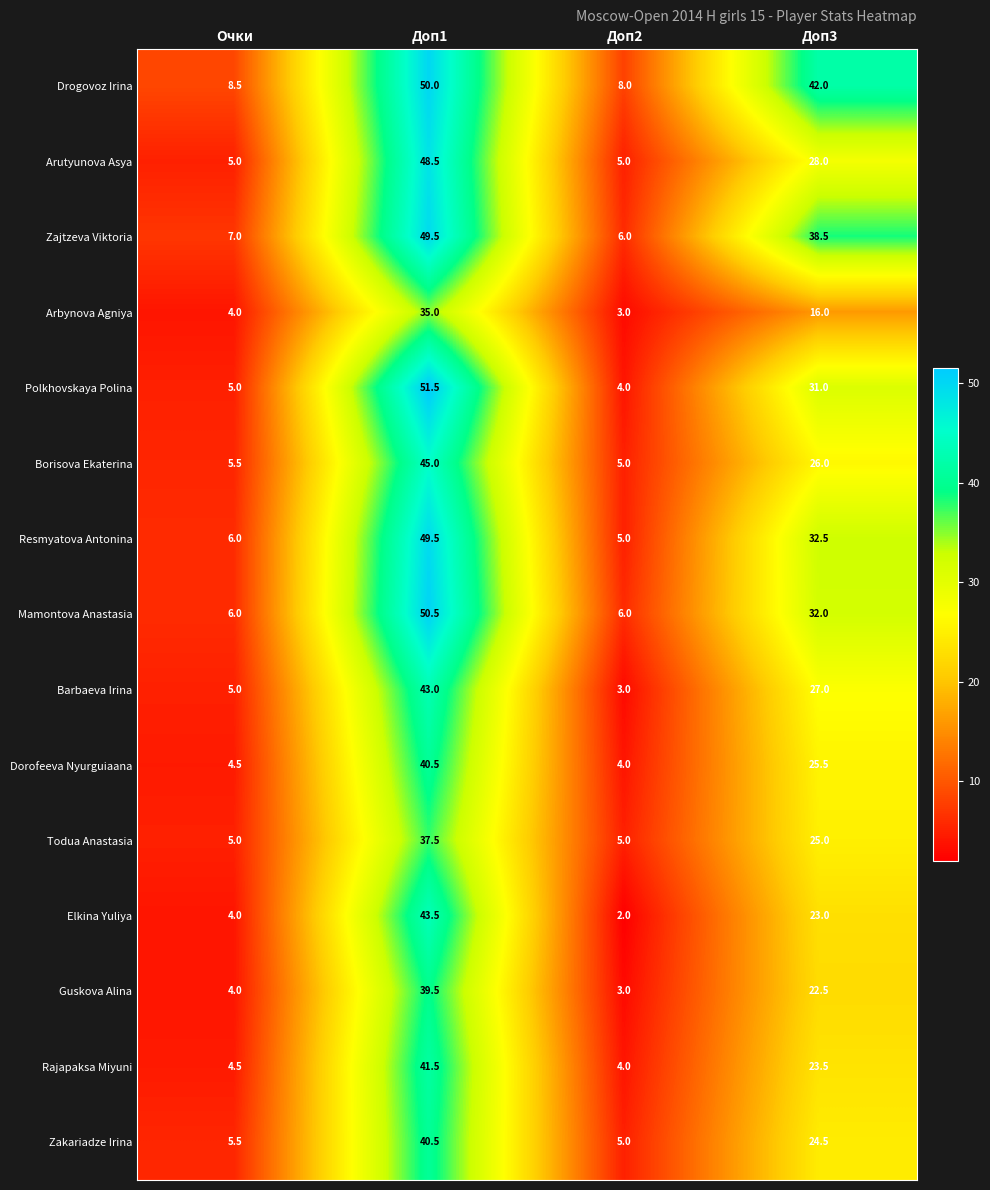

What value does the Zajtzeva Viktoria series have at Доп1?

49.5